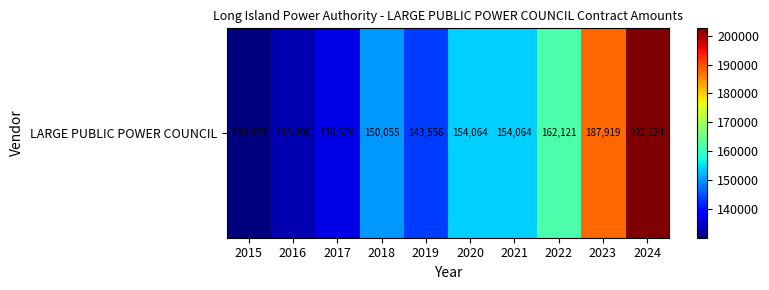

List the labels in order of value, smallest first.

2015, 2016, 2017, 2019, 2018, 2020, 2021, 2022, 2023, 2024